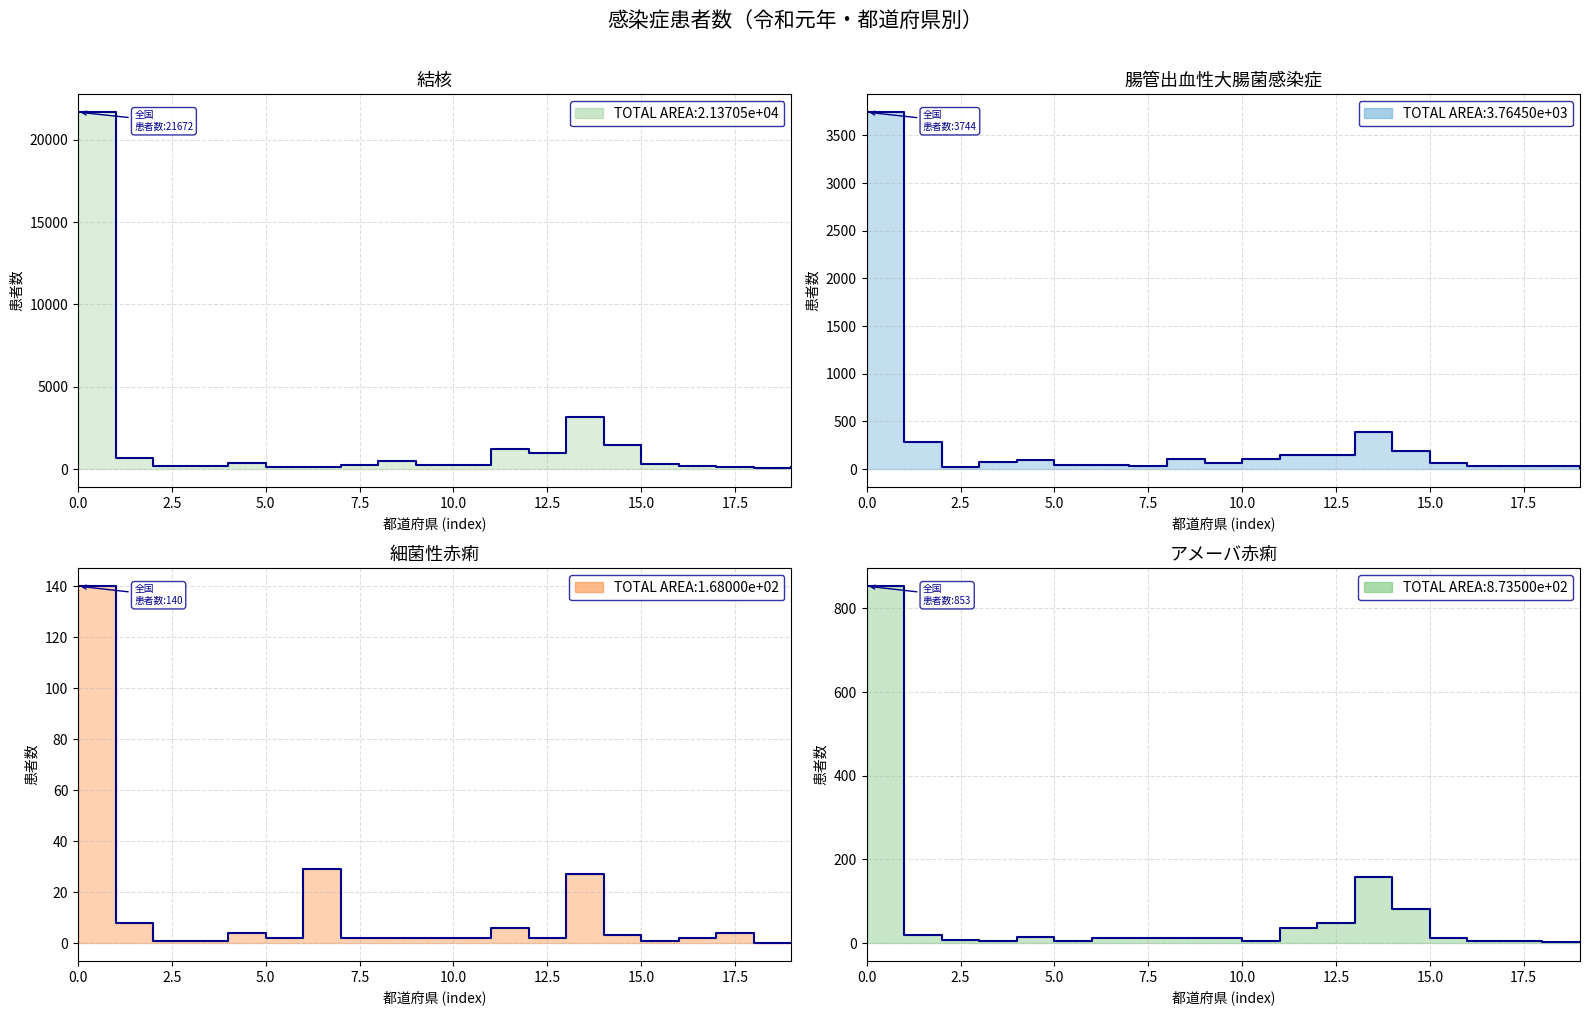

Which series has the largest total across all categories?

結核(患者数)